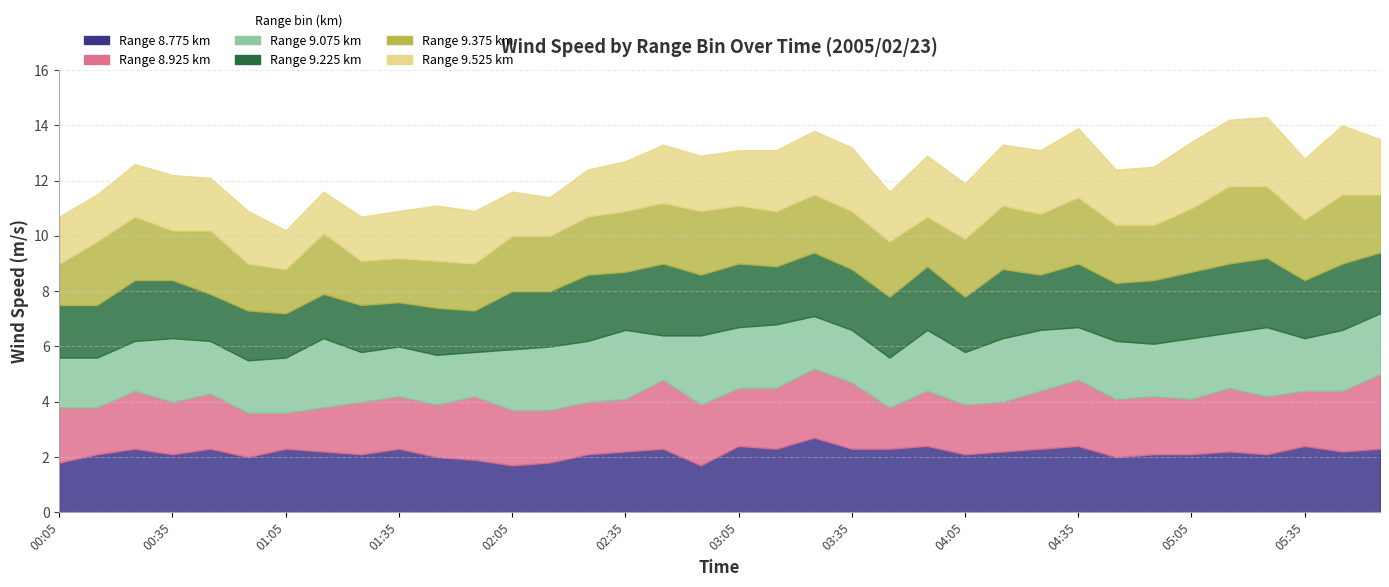

List the series in order of their peak value, highest first.

9.375, 8.775, 8.925, 9.225, 9.075, 9.525